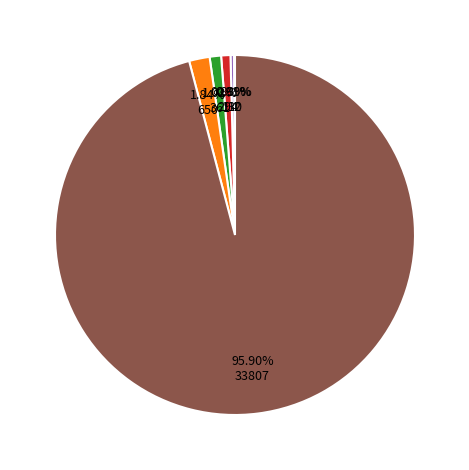

Is there a majority slice in this chart?

Yes